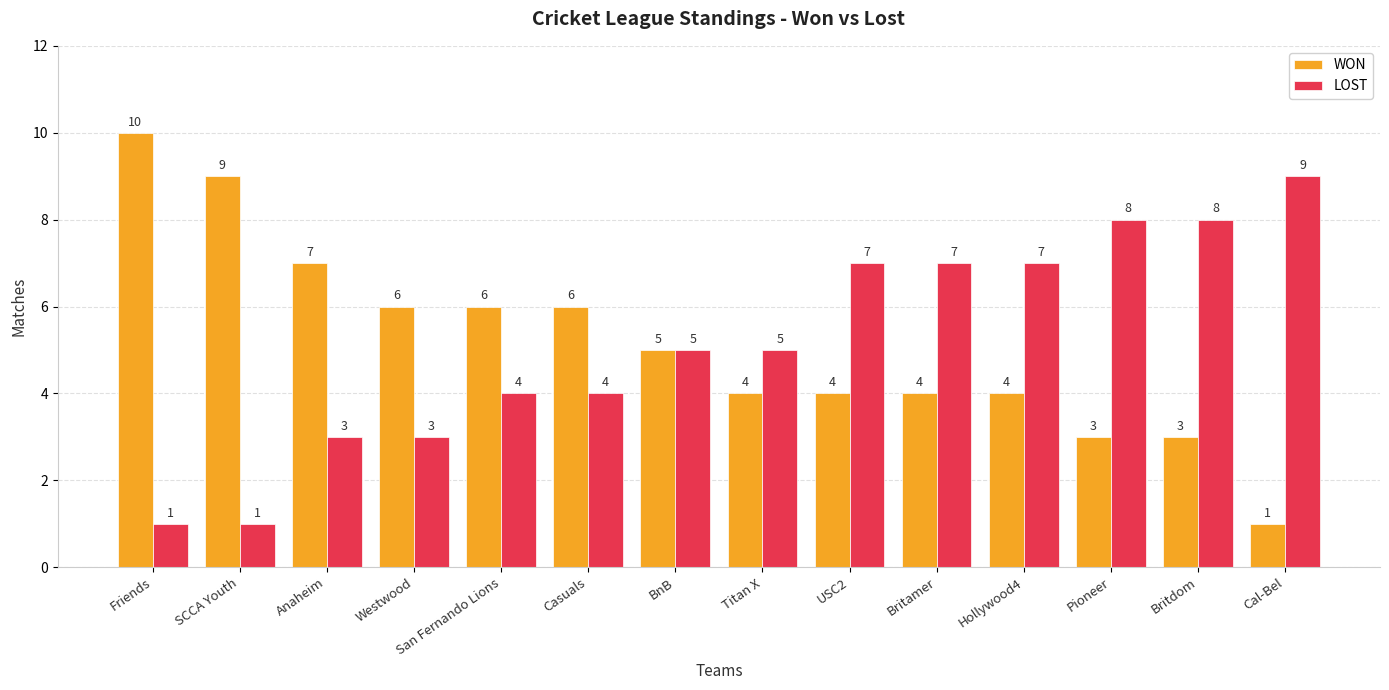

What is the total value across all series at San Fernando Lions?

10